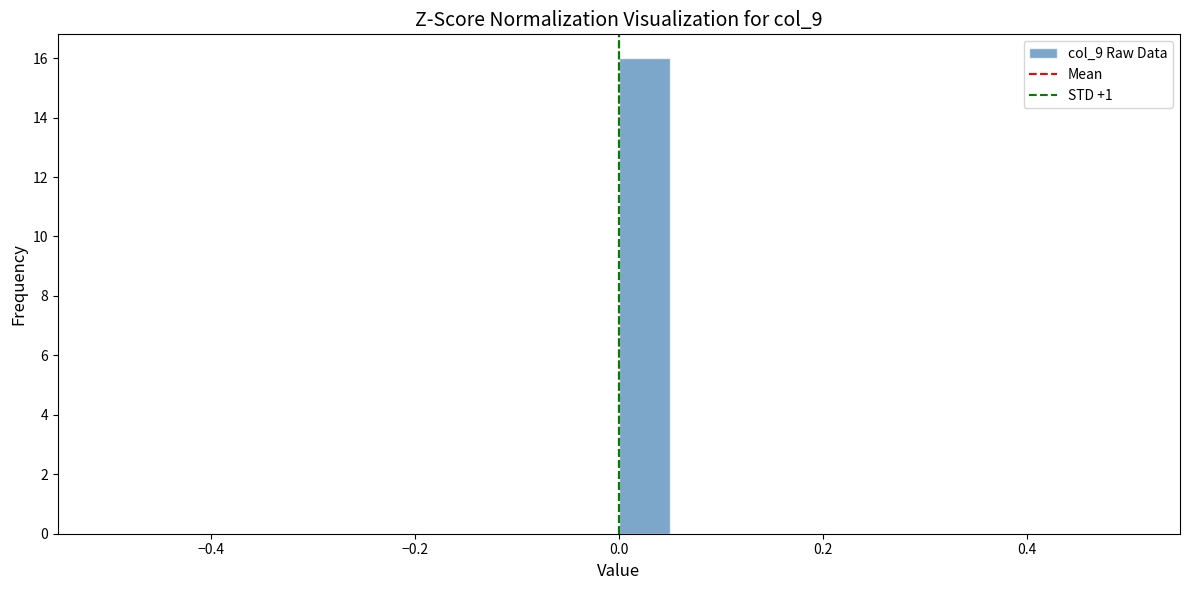

Around what value on the x-axis is the tallest bar? Give the approximate position of its centre, as read against the axis.

0.02